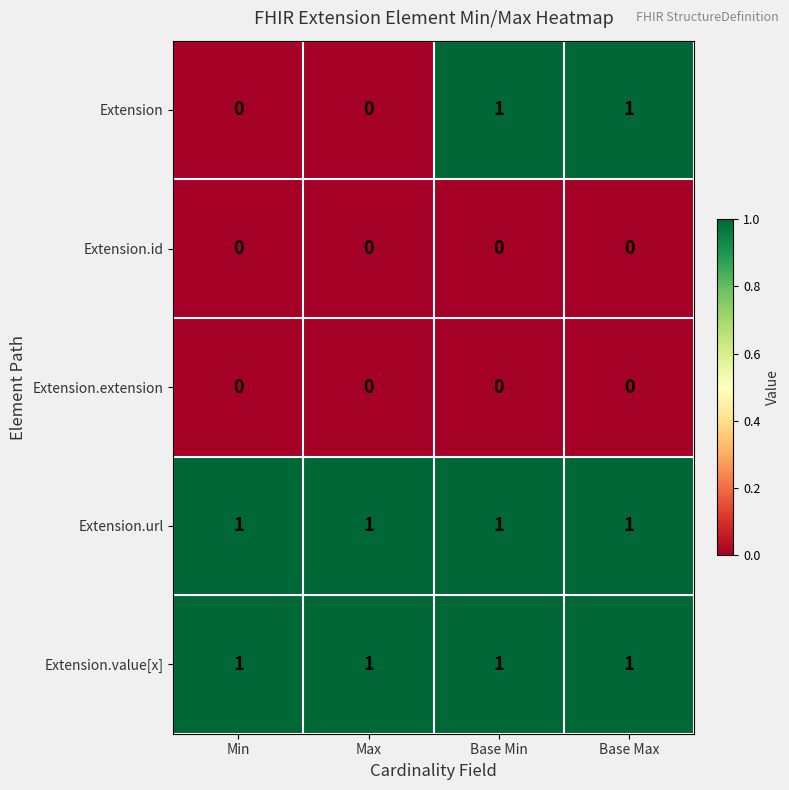

True or false: Extension.url has a value of 0 at Min.

False